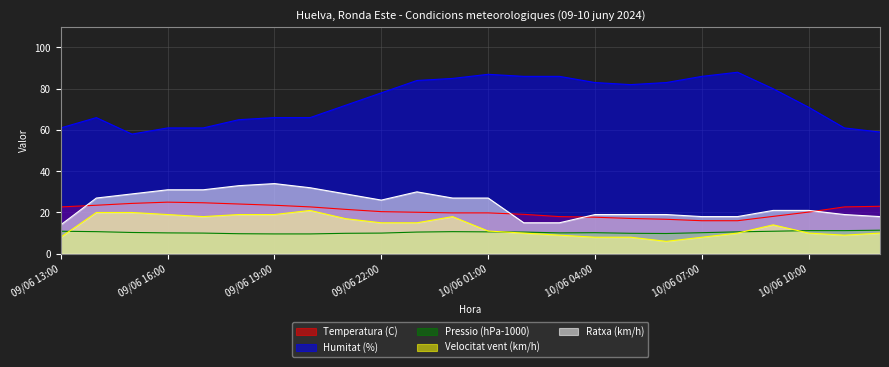

Where does the Pressio (hPa-1000) series first go above 10?

09/06 13:00